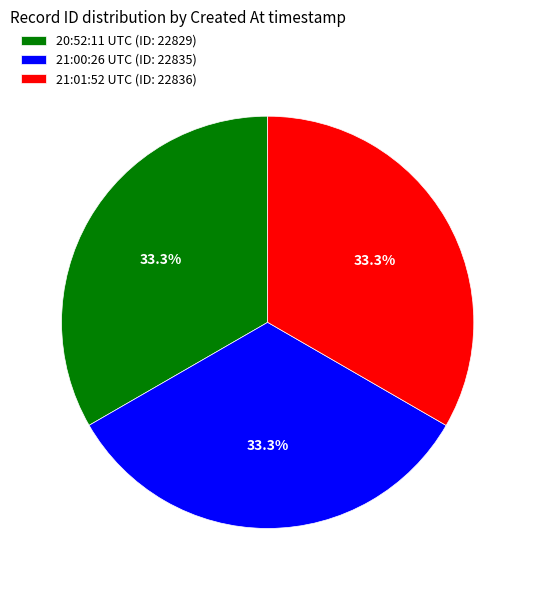

Is there a majority slice in this chart?

No